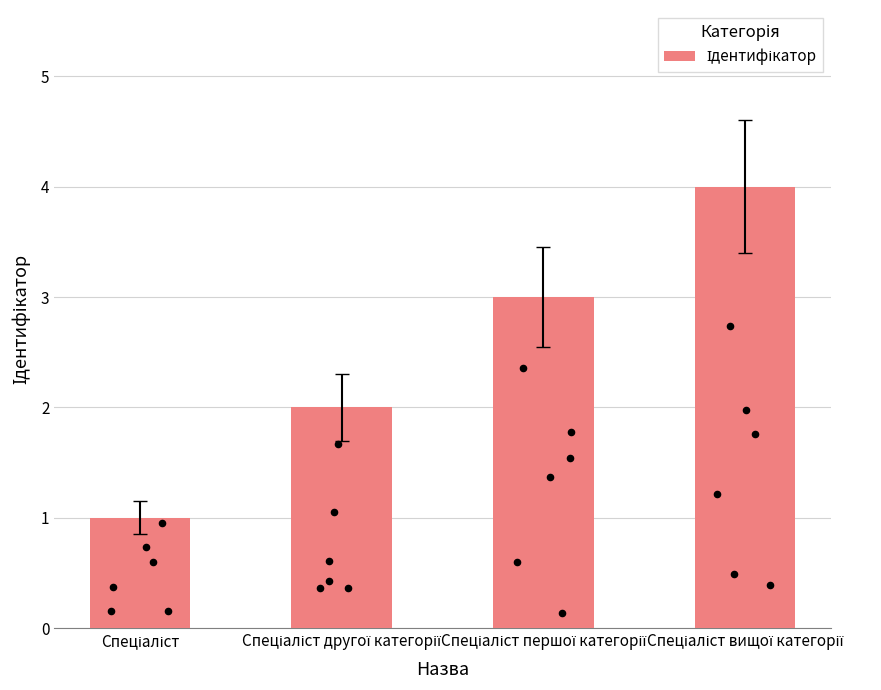

What is the ratio of the value at Спеціаліст to the value at Спеціаліст другої категорії?

0.5